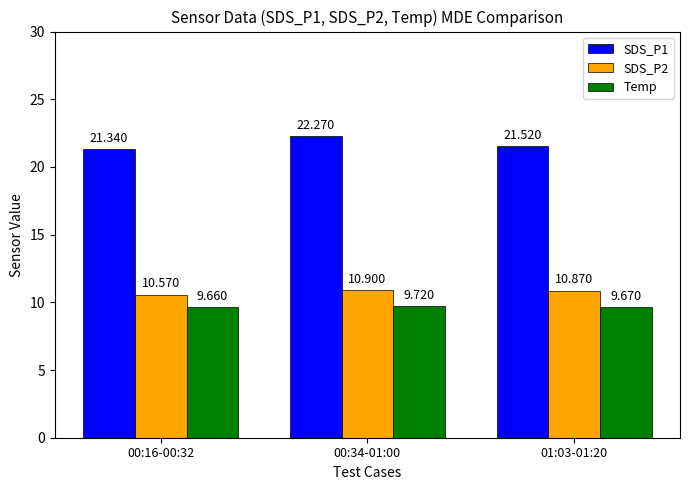

What is the total value across all series at 01:03-01:20?

42.1